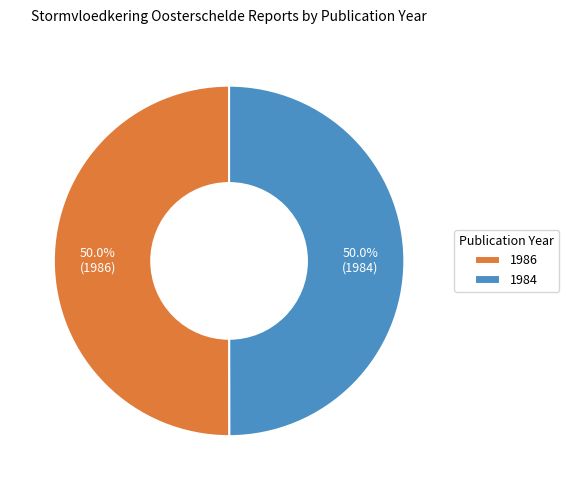

Count the number of slices in the pie.

2